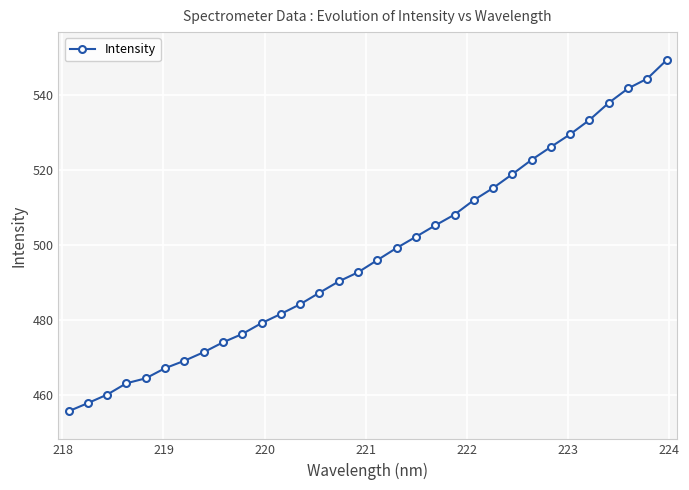

What is the average value?

497.4